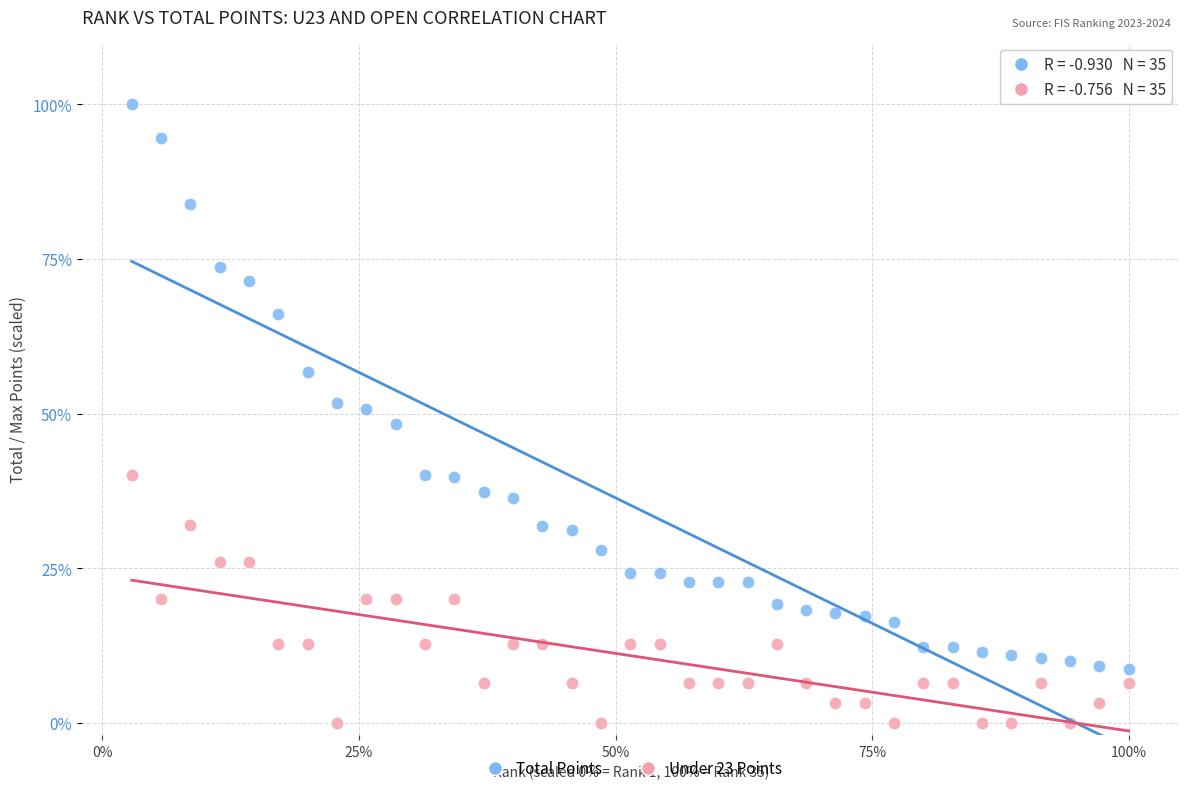

What are all the series names shown in the legend?

Total Points, Under 23 Points